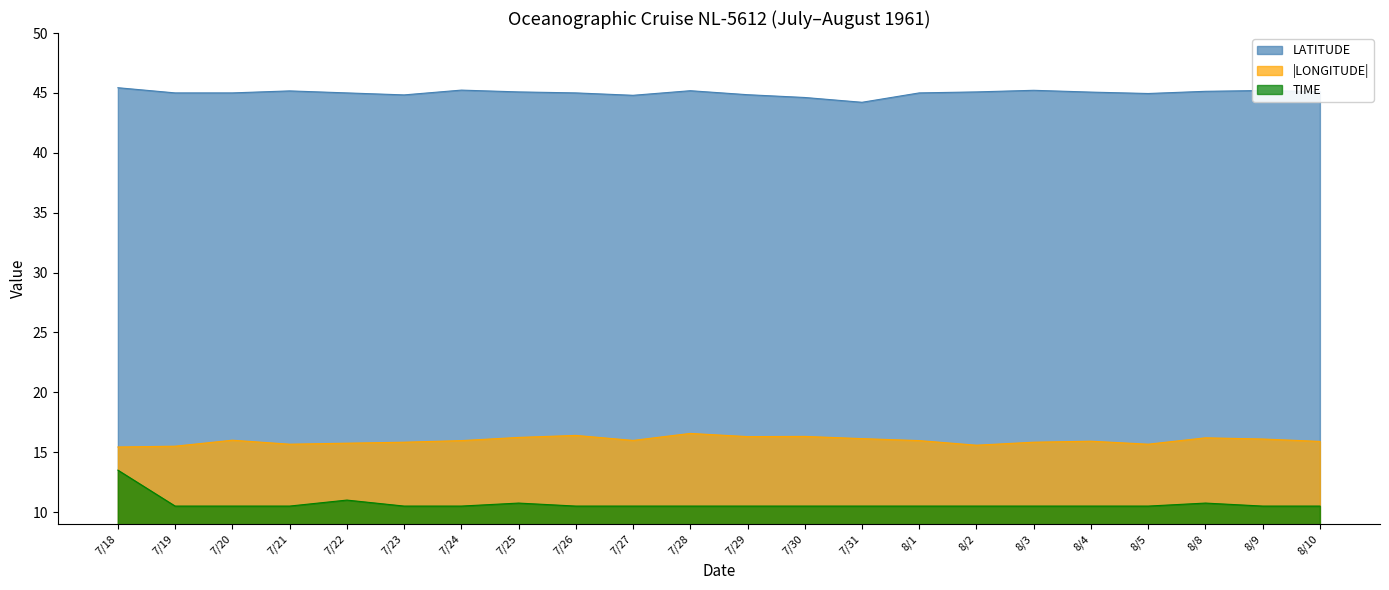

What is the maximum value shown in the chart?

45.4